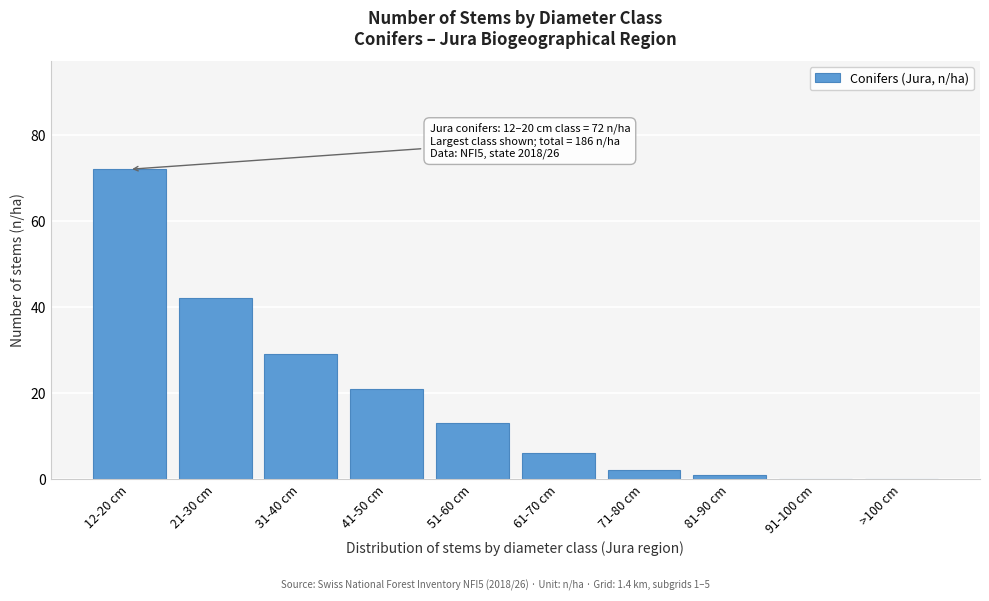

Reading right to left, what are all the values shown in this chart?

>100 cm=0	91-100 cm=0	81-90 cm=1	71-80 cm=2	61-70 cm=6	51-60 cm=13	41-50 cm=21	31-40 cm=29	21-30 cm=42	12-20 cm=72